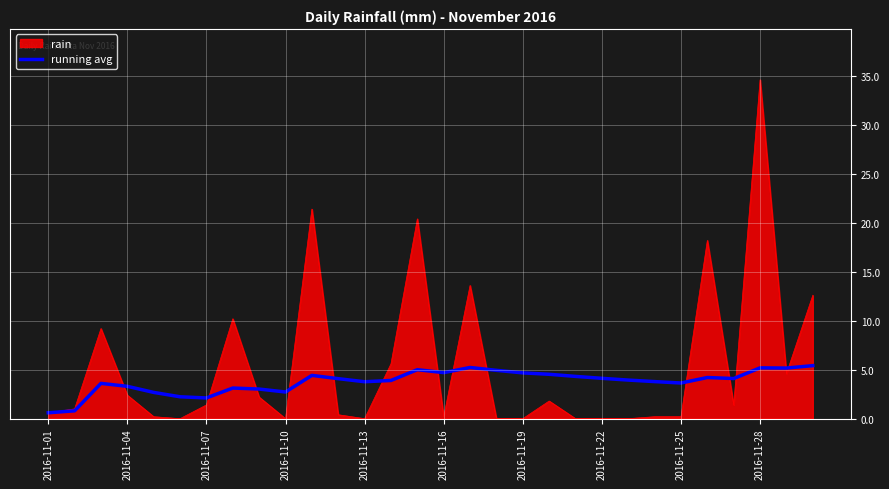

What is the maximum value for running avg?

5.4